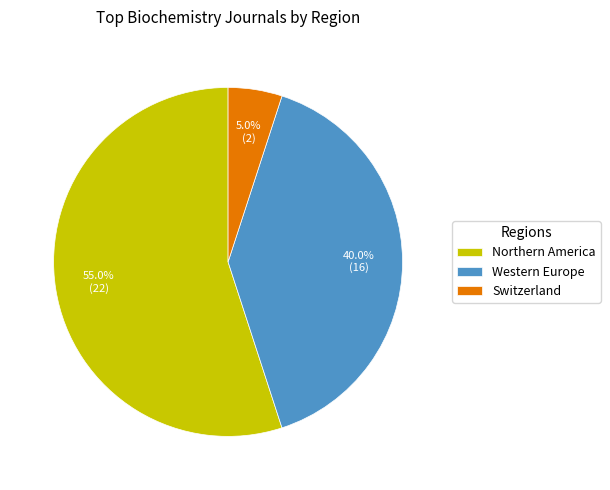

What percentage is the Switzerland slice, to the nearest percent?

5%